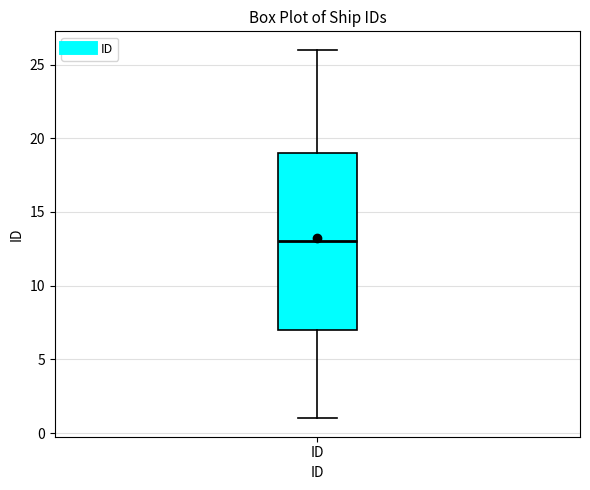

Read this box plot against the y-axis: the position of the median line, the range covered by the box, and the ends of both whiskers. The values are not printed on the chart, so give them approximately, as read against the axis.

median 13, box 7 to 19, whiskers 1 to 26